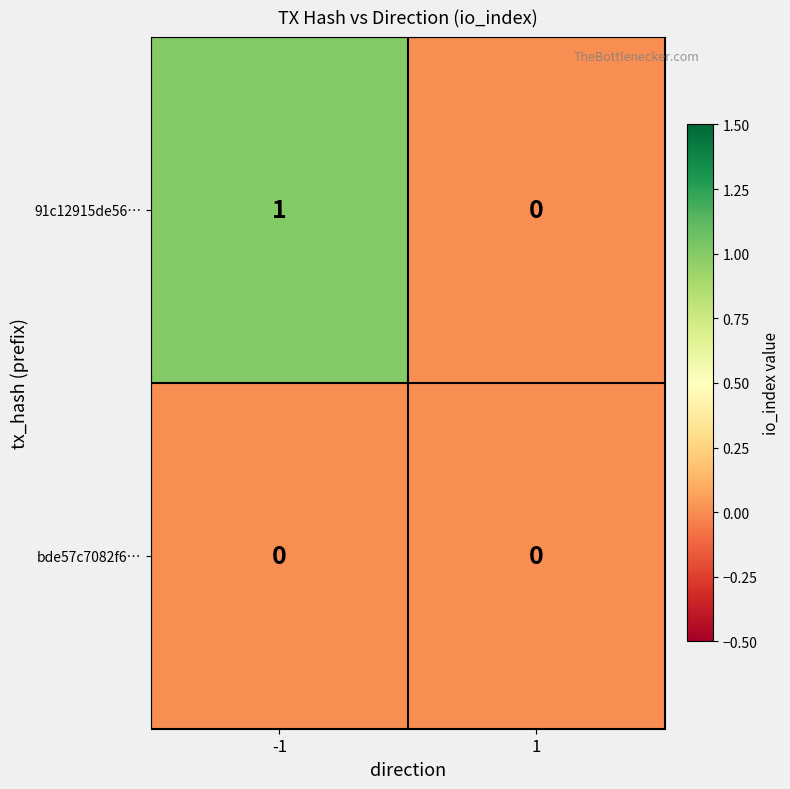

Between -1 and 1, which series saw the biggest shift?

91c12915de56…